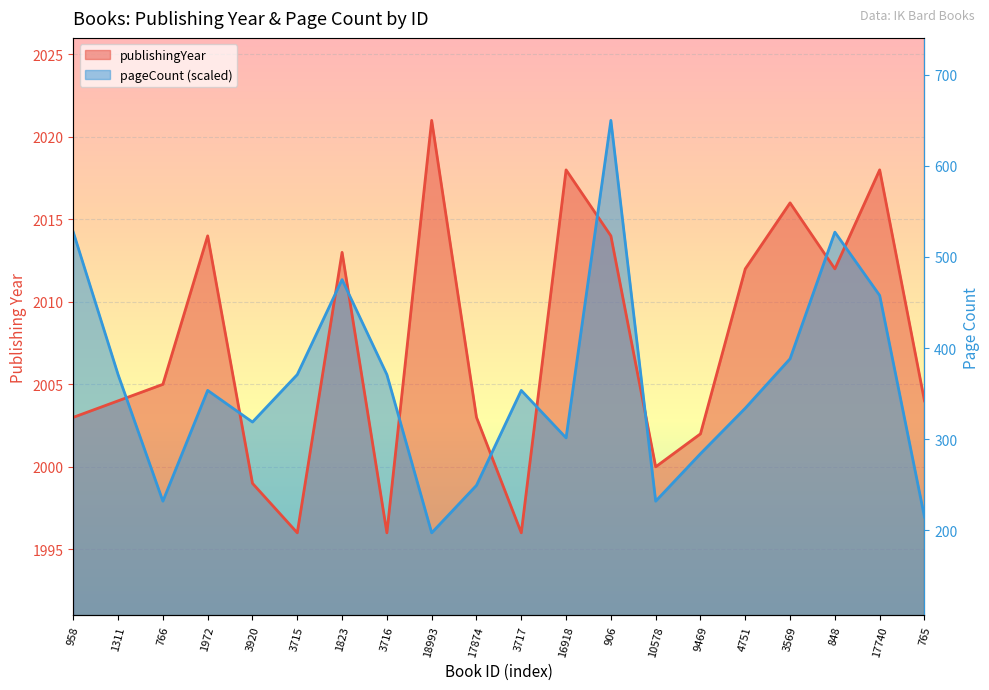

True or false: publishingYear and pageCount intersect in this chart.

True